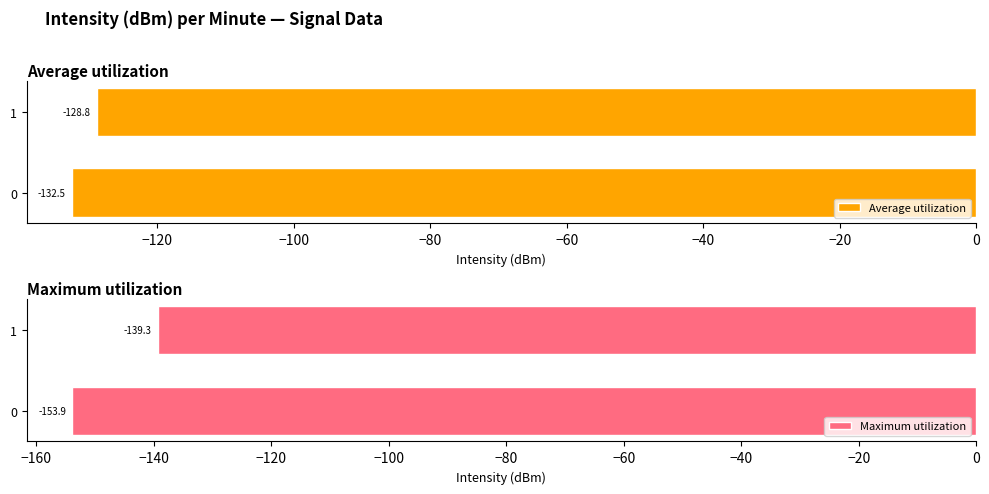

Reading left to right, transcribe all the data shown in this chart.

Average utilization: -132.5	-128.8
Maximum utilization: -153.9	-139.3